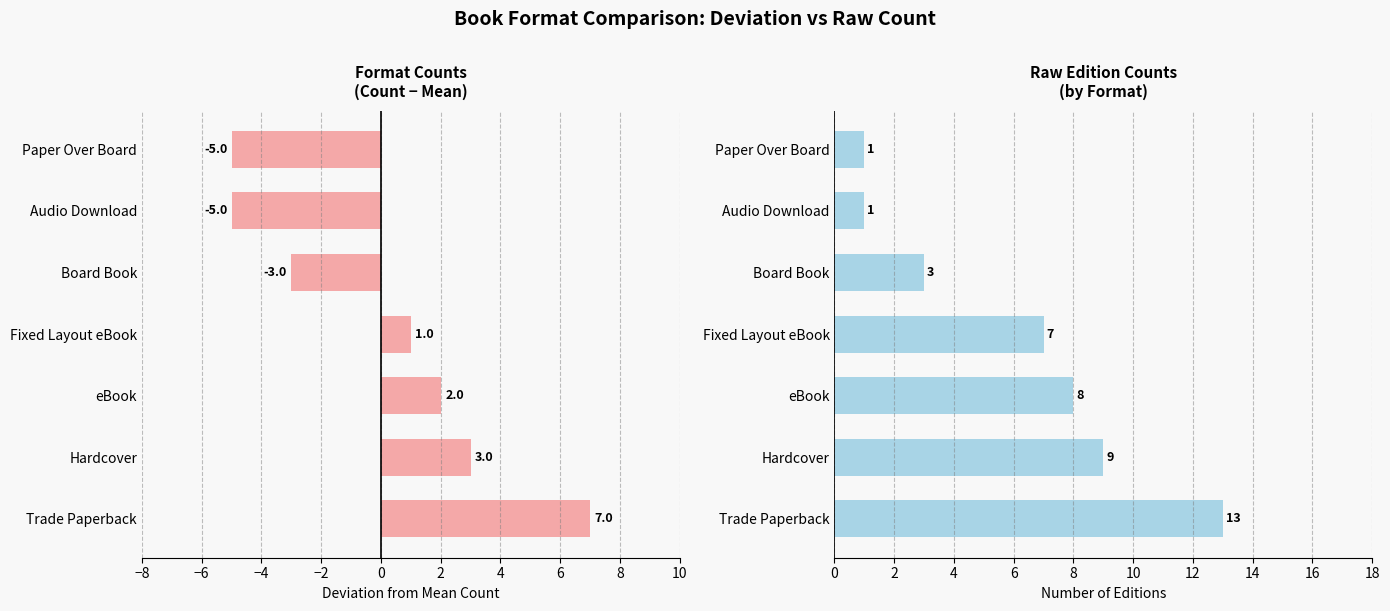

Reading left to right, transcribe all the data shown in this chart.

Count Deviation: 7	3	2	1	-3	-5	-5
Raw Count: 13	9	8	7	3	1	1